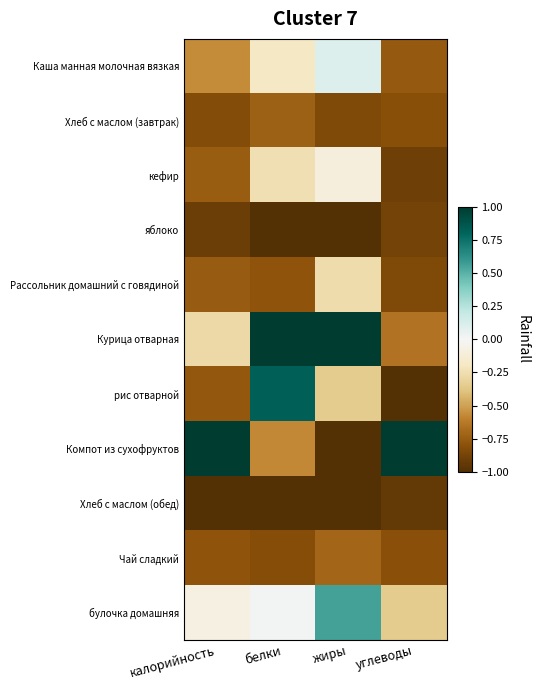

At жиры, list the series in order from largest to smallest.

Курица отварная, булочка домашняя, Каша манная молочная вязкая, кефир, Рассольник домашний с говядиной, рис отварной, Чай сладкий, Хлеб с маслом (завтрак), Хлеб с маслом (обед), яблоко, Компот из сухофруктов